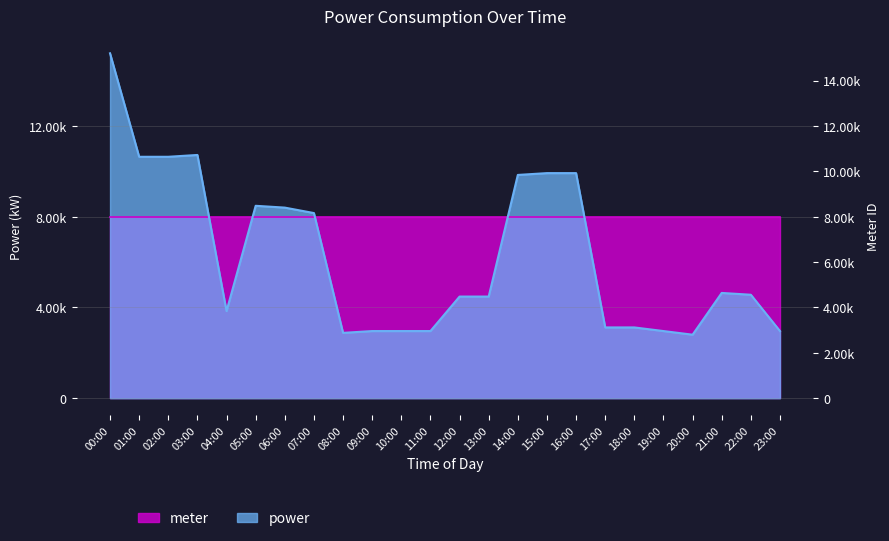

Where is the data nearest to the value 9000?

05:00